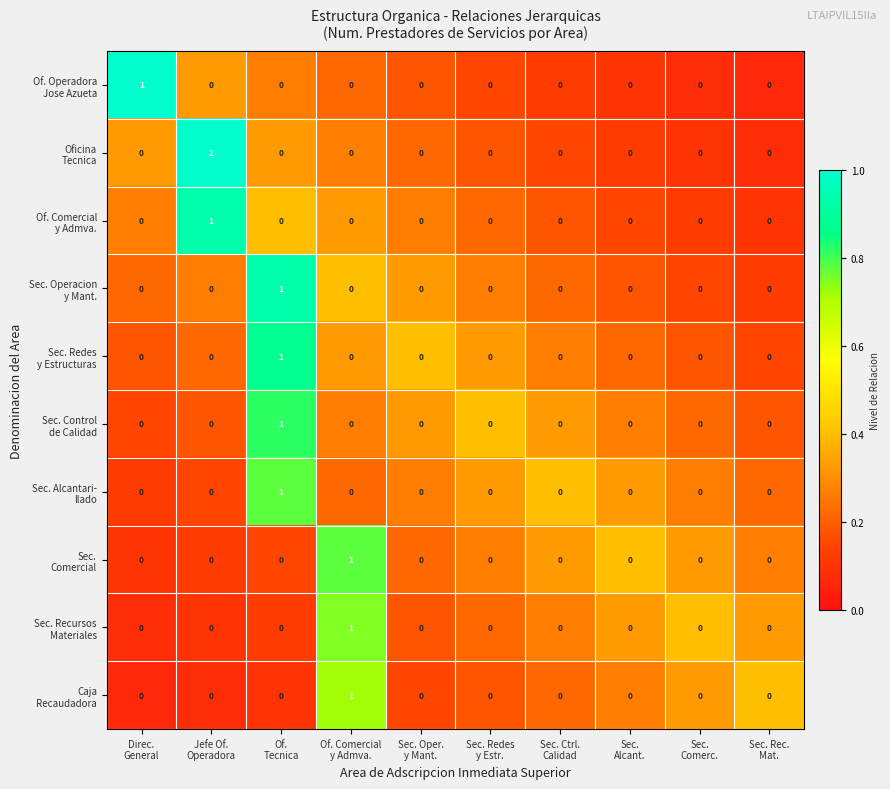

How many series are shown in this chart?

10